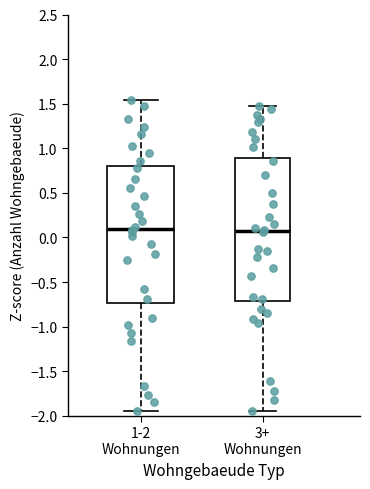

Reading left to right, read every box against the y-axis: the position of its median line, the range the box covers, and the ends of its whiskers. The values are not printed on the chart, so give them approximately, as read against the axis.

1-2 Wohnungen: median 0.10, box -0.75 to 0.80, whiskers -1.95 to 1.55
3+ Wohnungen: median 0.05, box -0.70 to 0.90, whiskers -1.95 to 1.45